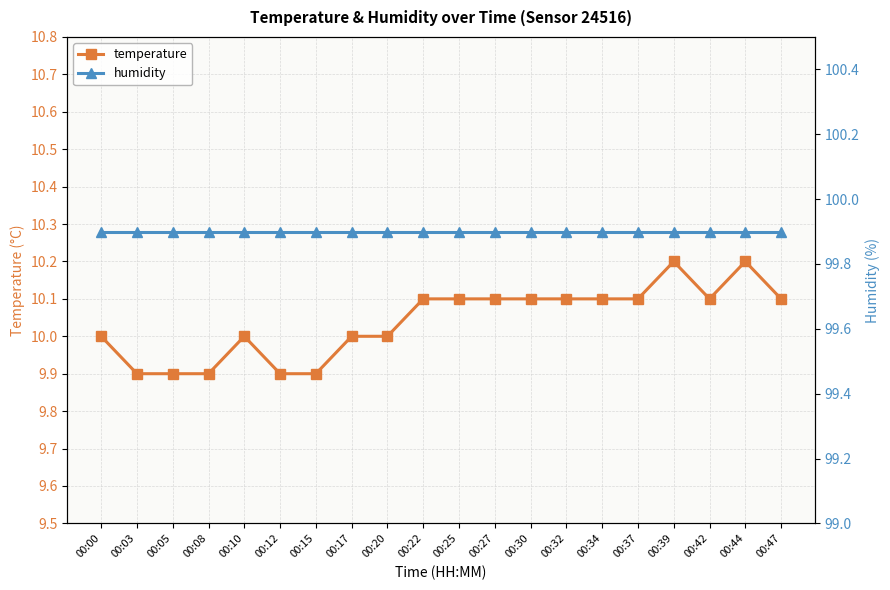

What is the difference between the highest and lowest values at 00:34?

89.8